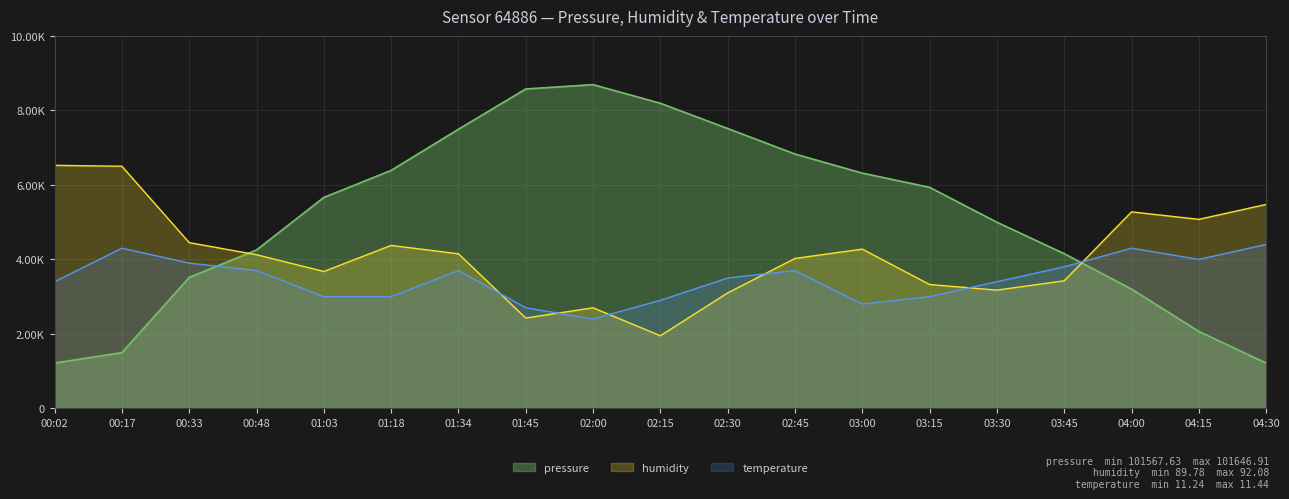

The value of pressure at 02:15 is 4866.3. True or false?

False